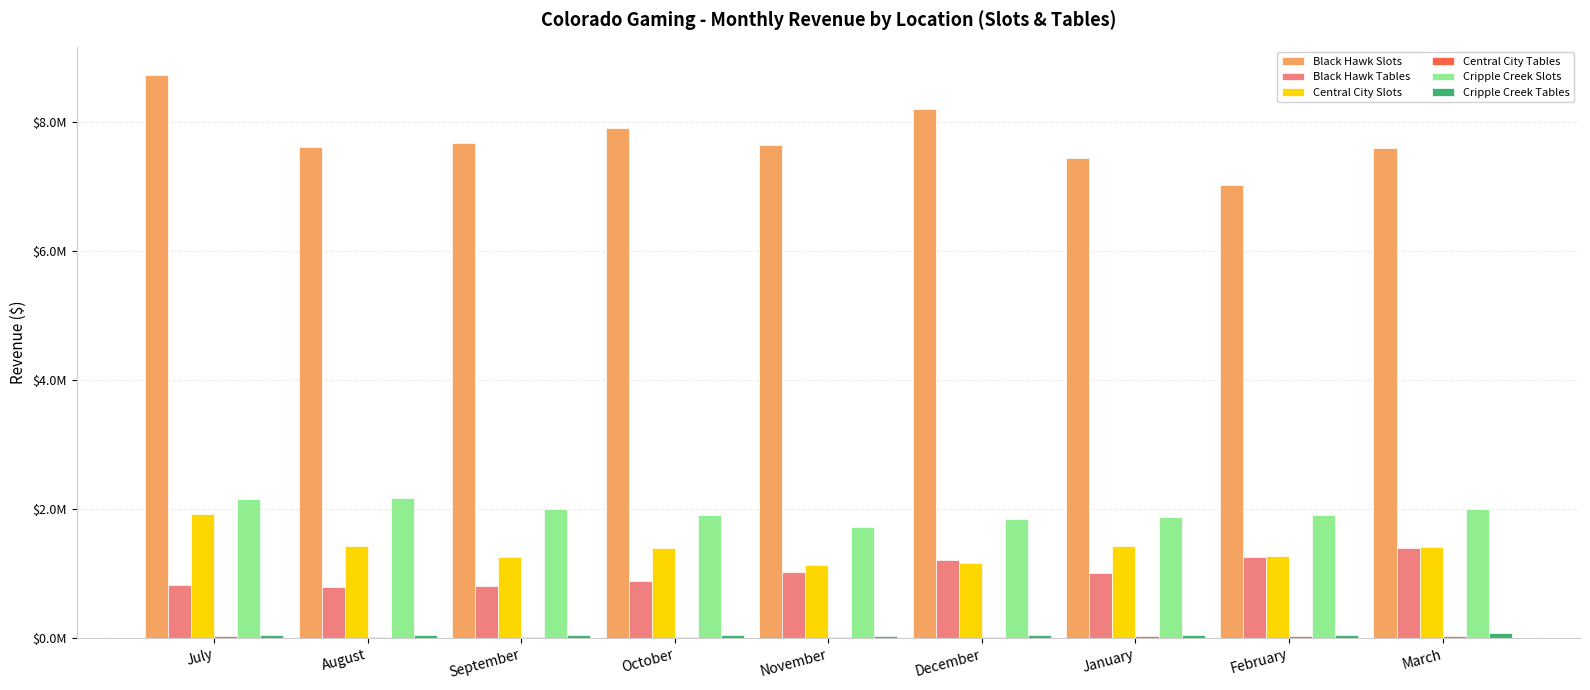

What is the difference between the maximum and minimum values in the Black Hawk Slots series?

1704424.1